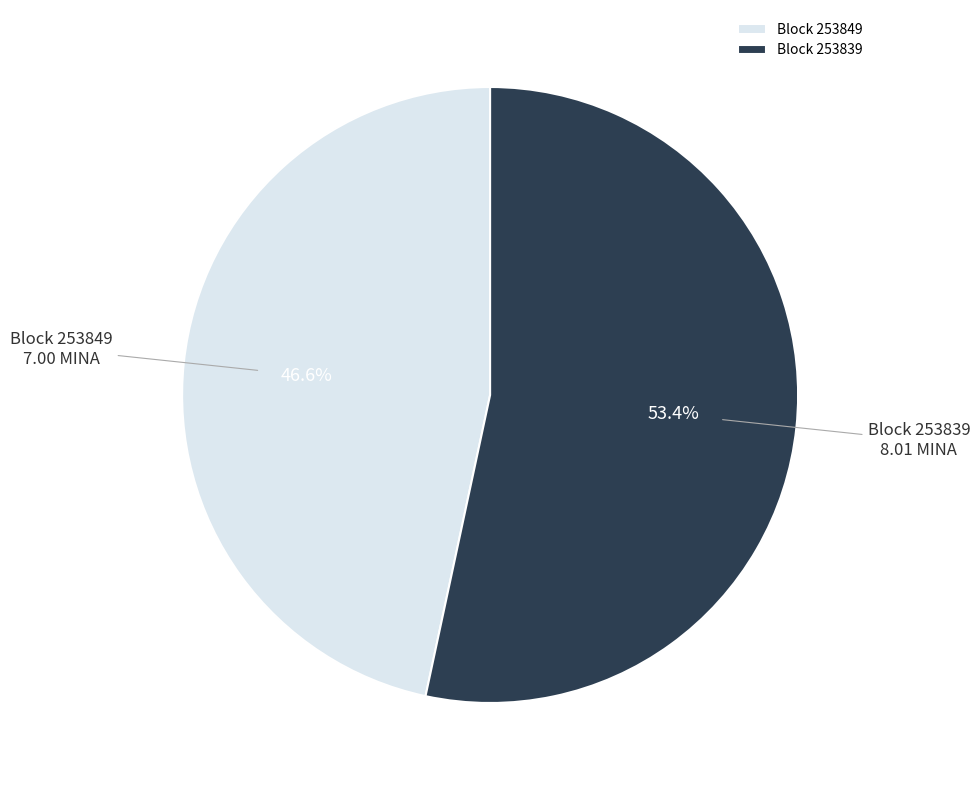

Approximately how many times larger is the value at Block 253849 compared to Block 253839?

0.9